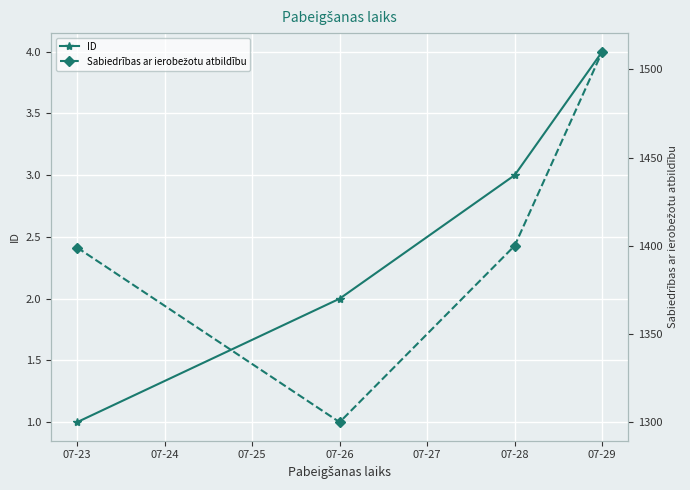

Read the ID value at 07-26.

2